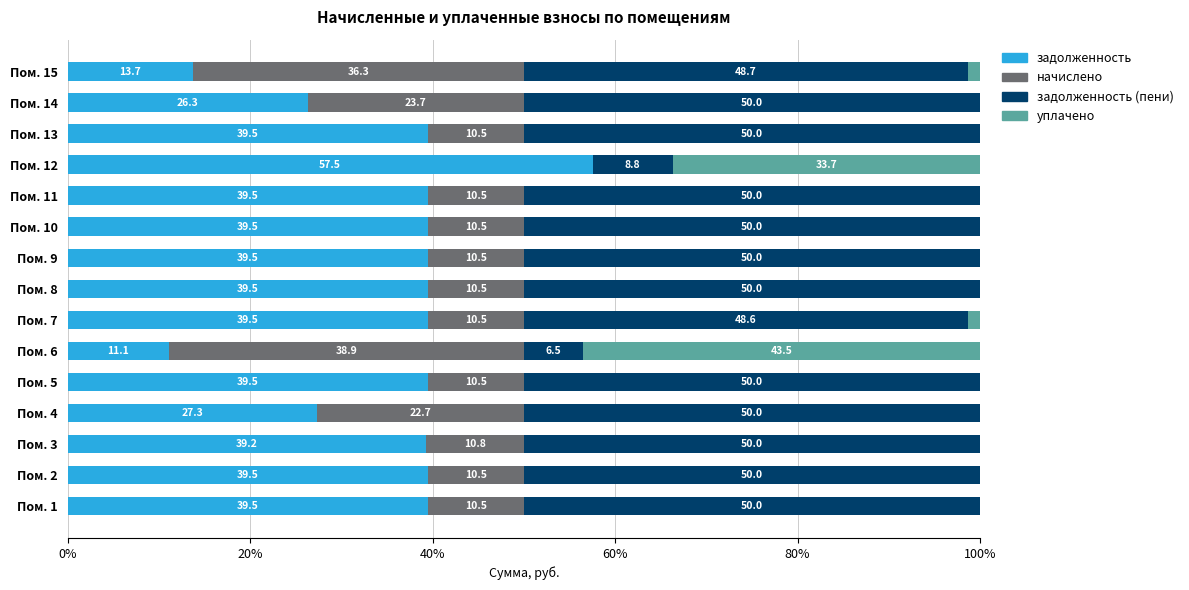

The value of задолженность at Пом. 9 is 60.0. True or false?

False